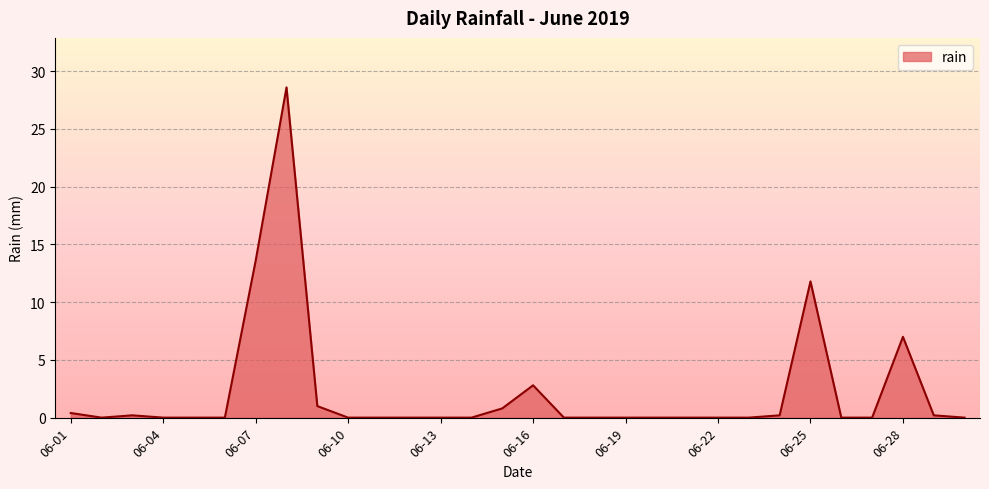

What is the maximum value shown in the chart?

28.6